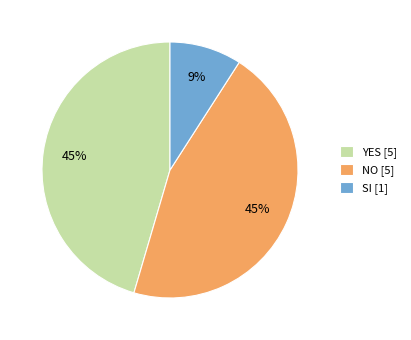

What percentage is the NO slice, to the nearest percent?

45%